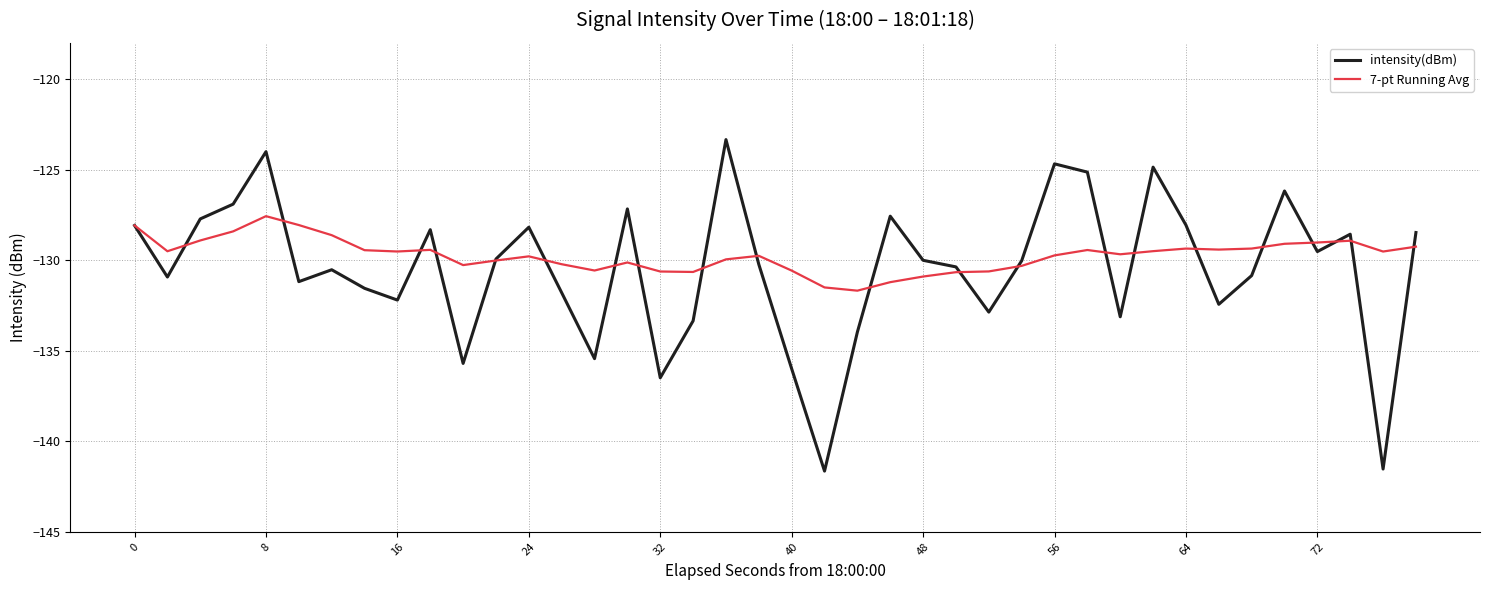

What is the smallest value displayed?

-141.6